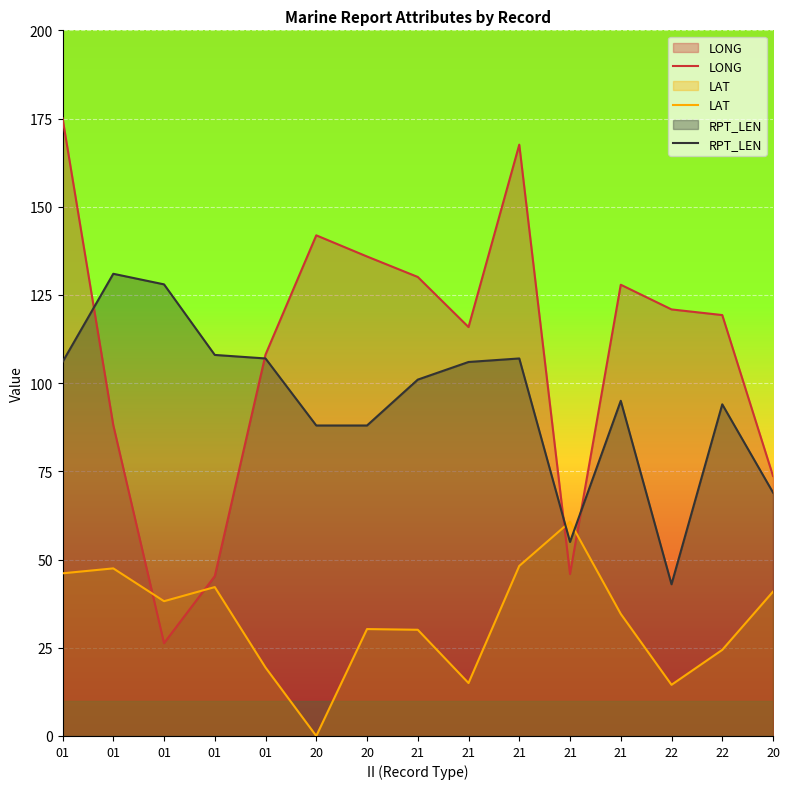

Which series changed the most between 01 and 20?

LONG